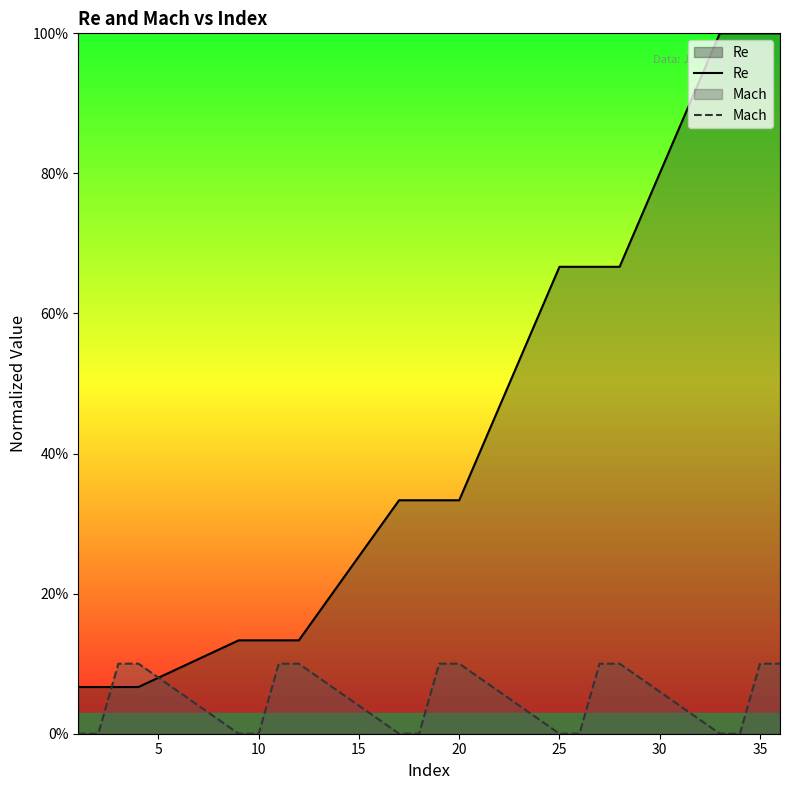

Does the chart display data point markers on the line(s)?

No